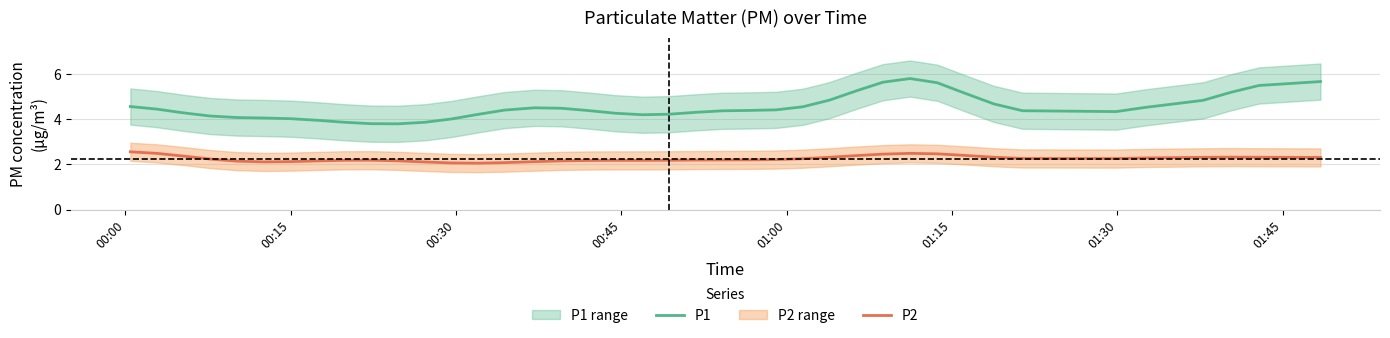

True or false: P2 and P1 cross at least once.

False